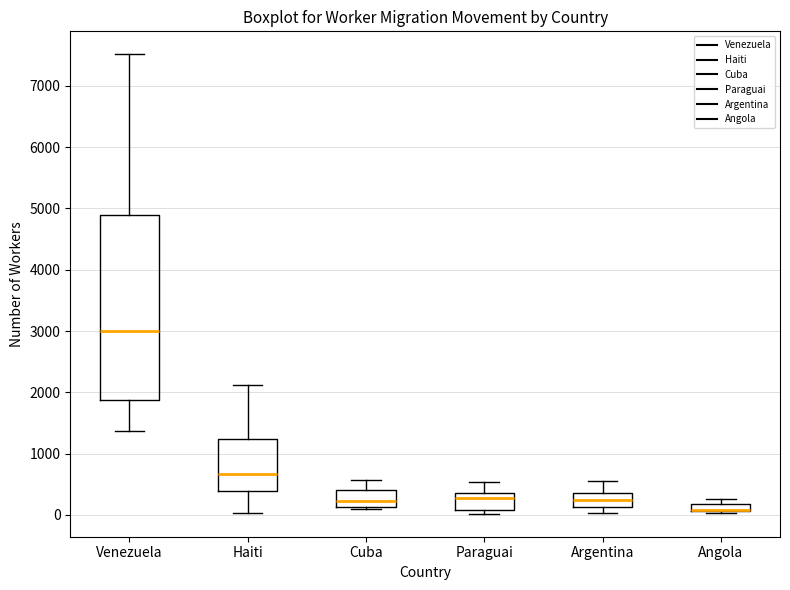

Where is the lower edge of the box for Haiti on the y-axis? The values are not printed on the chart, so give them approximately, as read against the axis.

400